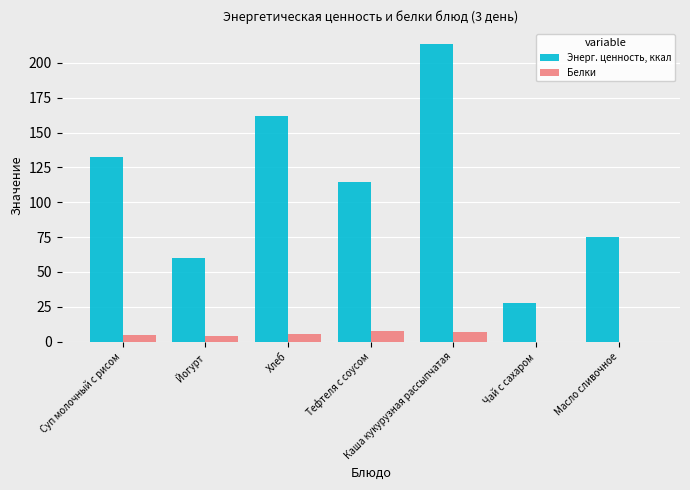

Is the value of Энерг. ценность, ккал at Йогурт greater than the value of Белки at Йогурт?

Yes